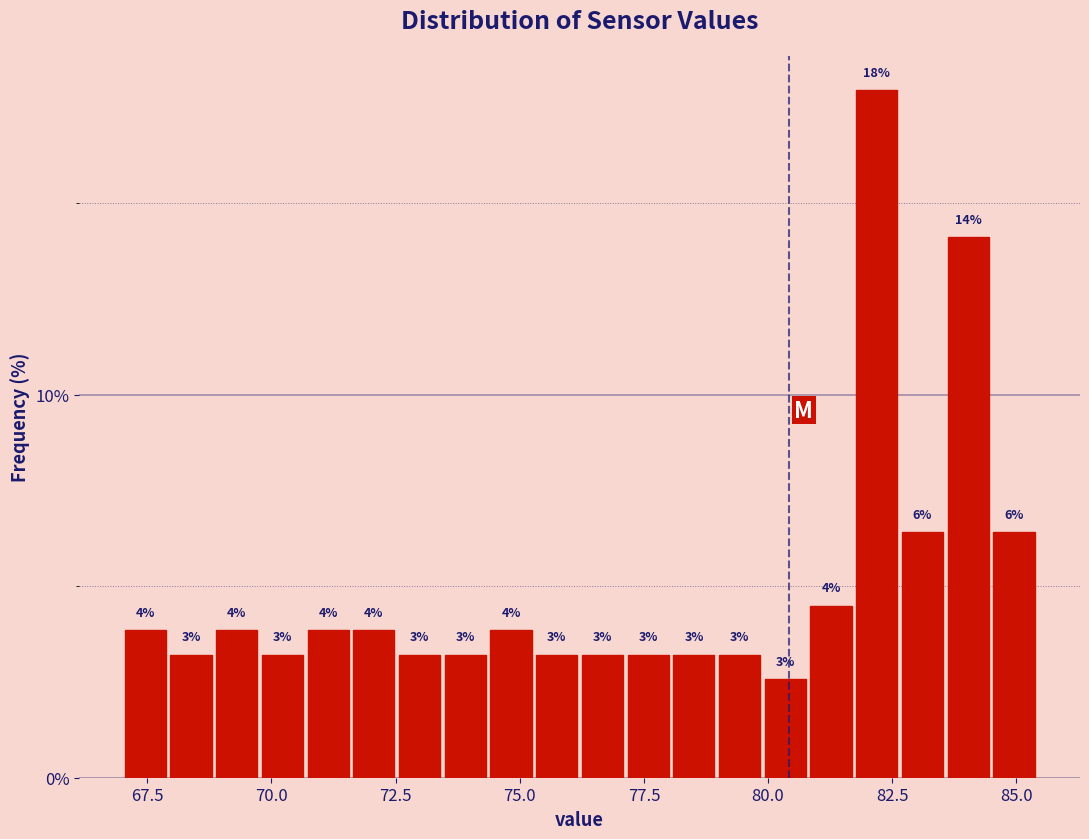

Around what value on the x-axis is the tallest bar? Give the approximate position of its centre, as read against the axis.

82.0